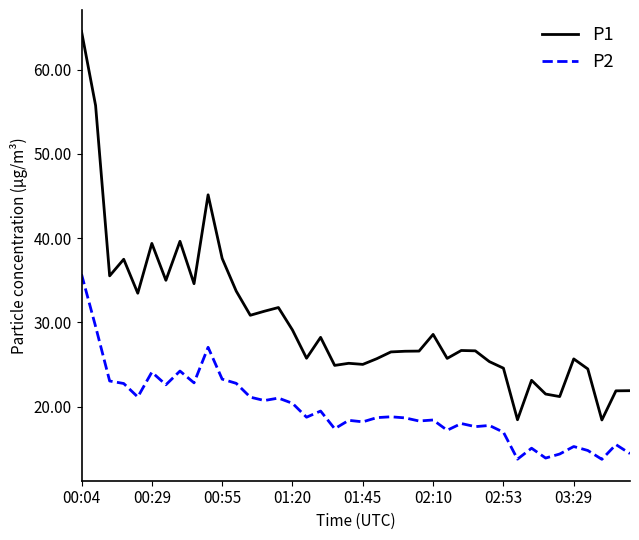

Which series has the largest range (max minus min)?

P1